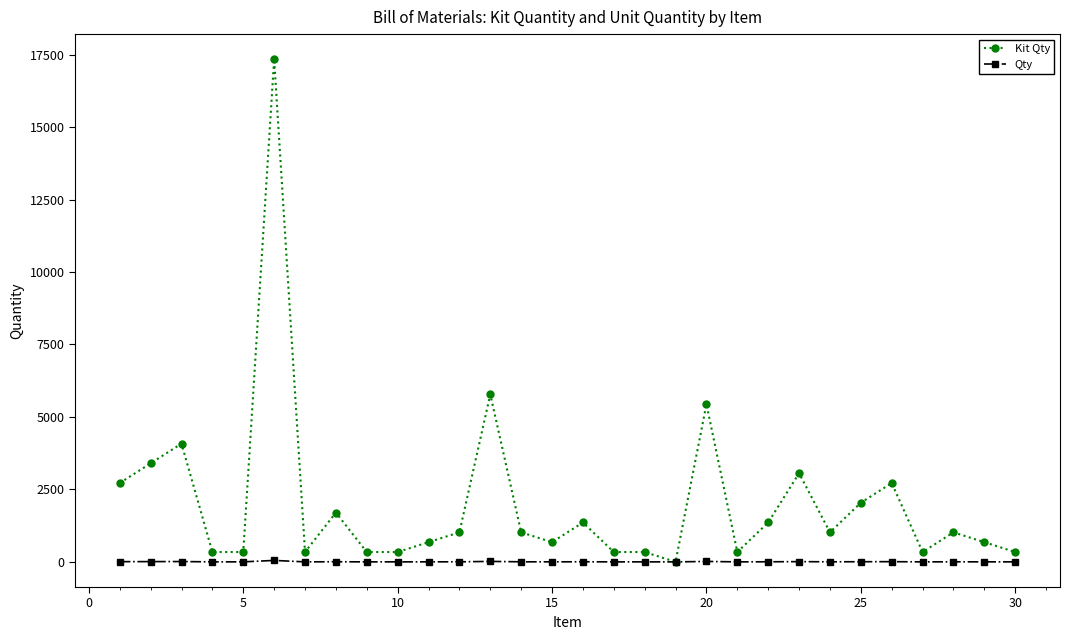

How many distinct data groups are displayed?

2